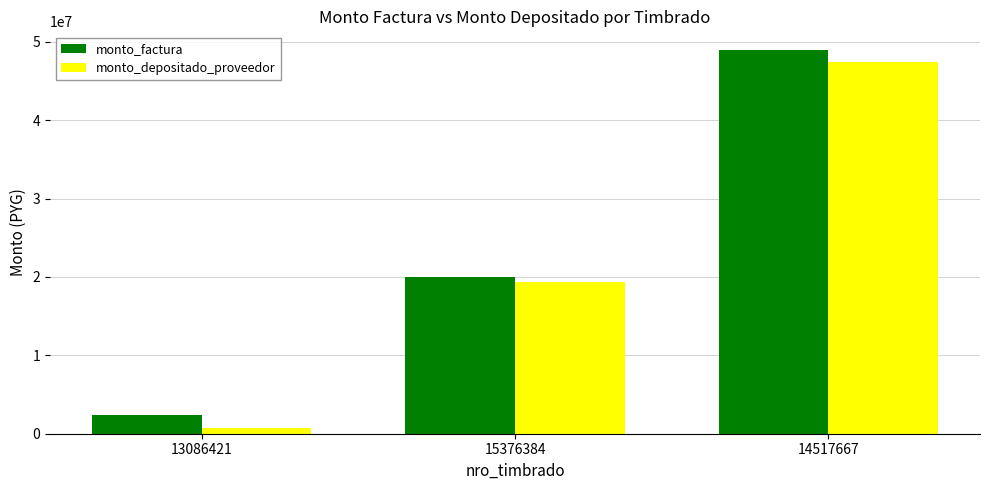

List the series in order of their overall mean, lowest first.

monto_depositado_proveedor, monto_factura